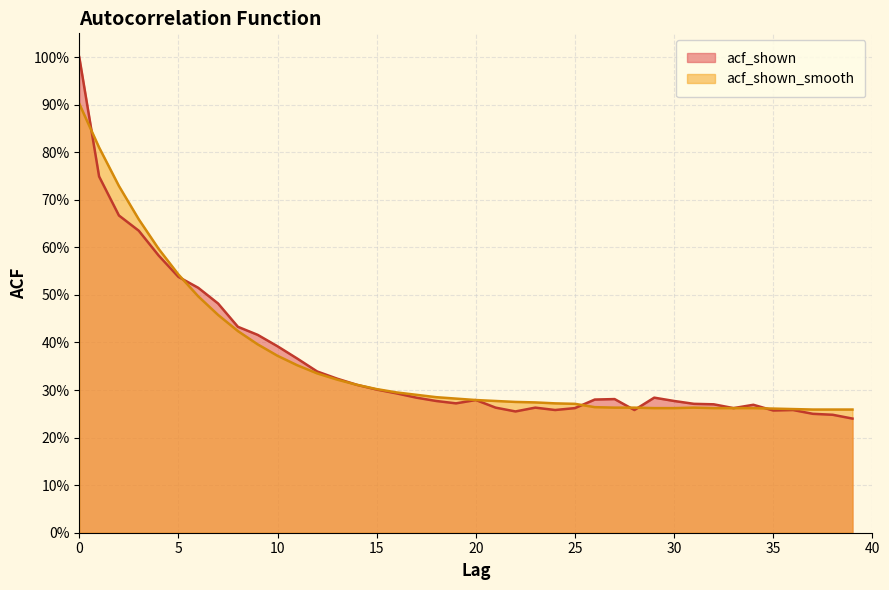

List the labels in order of acf_shown_smooth value, largest first.

0, 1, 2, 3, 4, 5, 6, 7, 8, 9, 10, 11, 12, 13, 14, 15, 16, 17, 18, 19, 20, 21, 22, 23, 24, 25, 26, 27, 28, 31, 29, 30, 32, 33, 34, 35, 36, 37, 38, 39